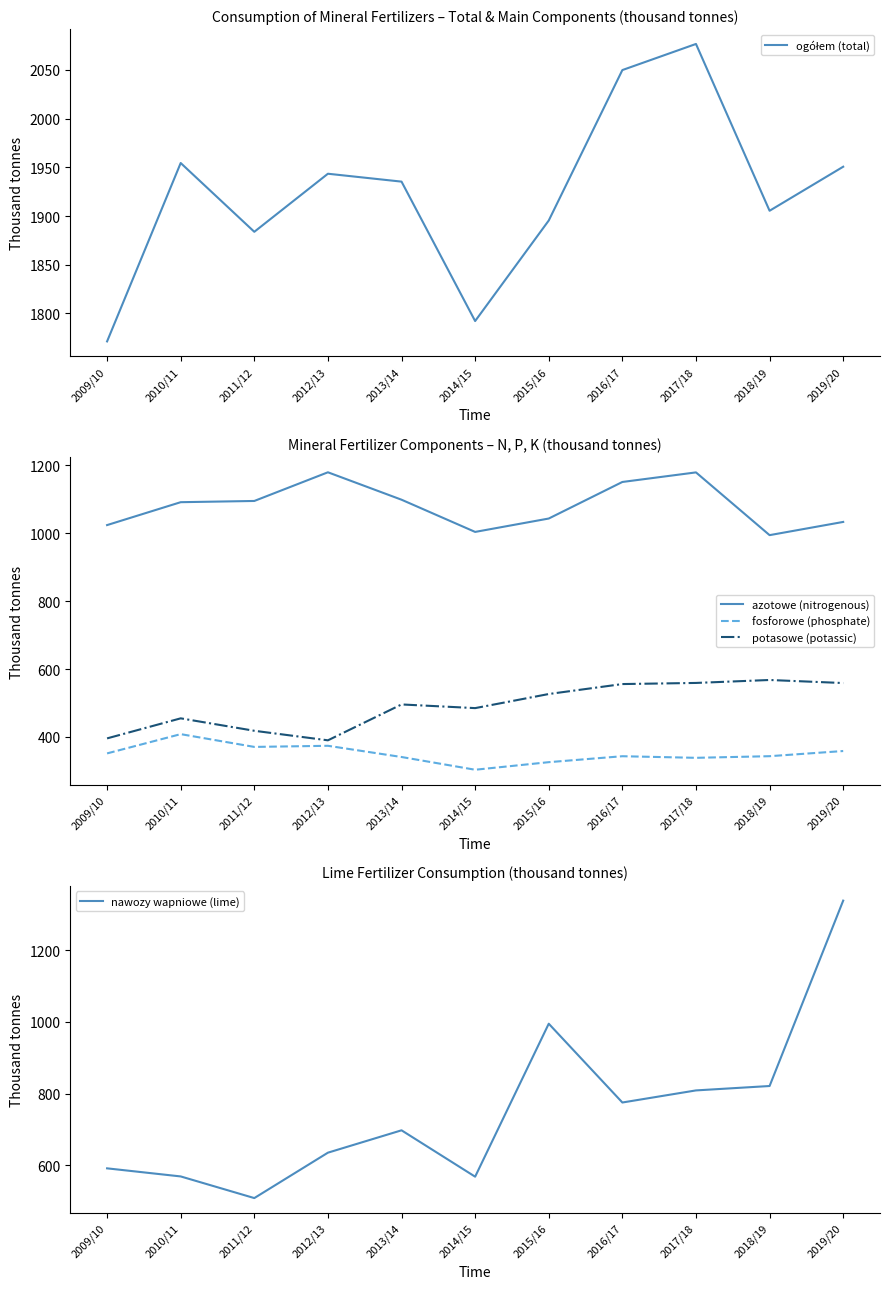

Which category has the highest value across all series?

2017/18